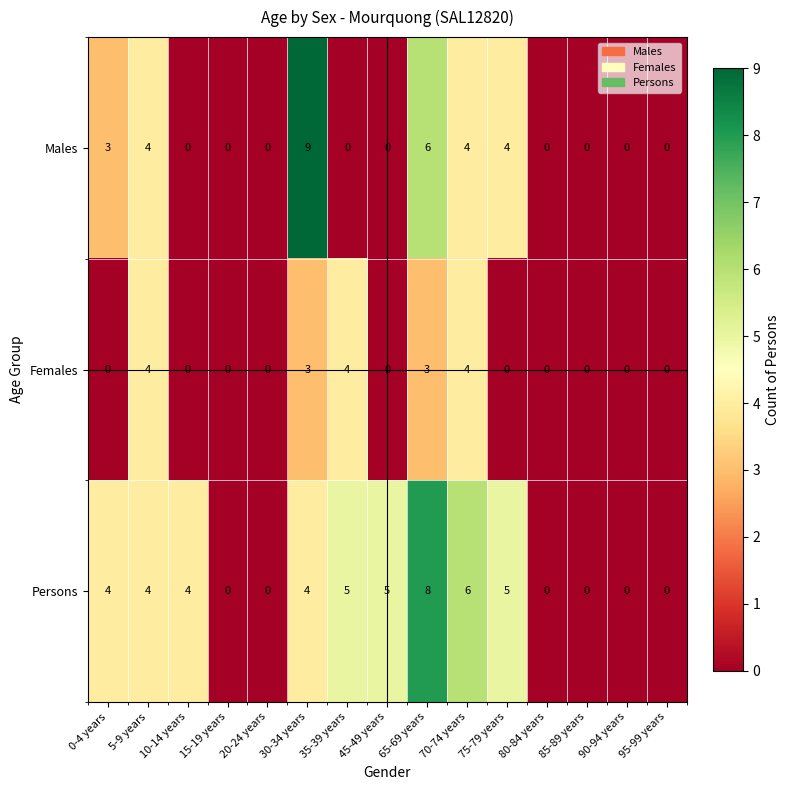

Rank the series at 30-34 years from lowest to highest value.

Females, Persons, Males